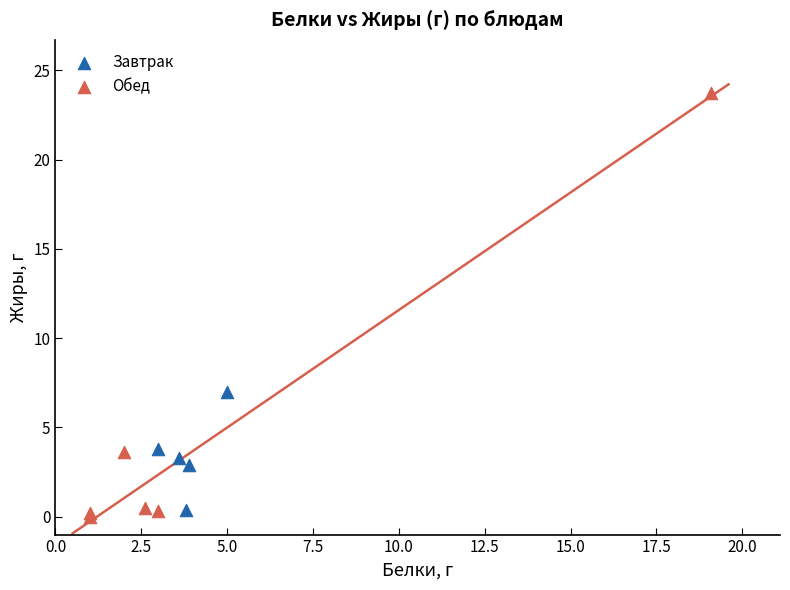

Which series has the largest Y range (max minus min)?

Обед